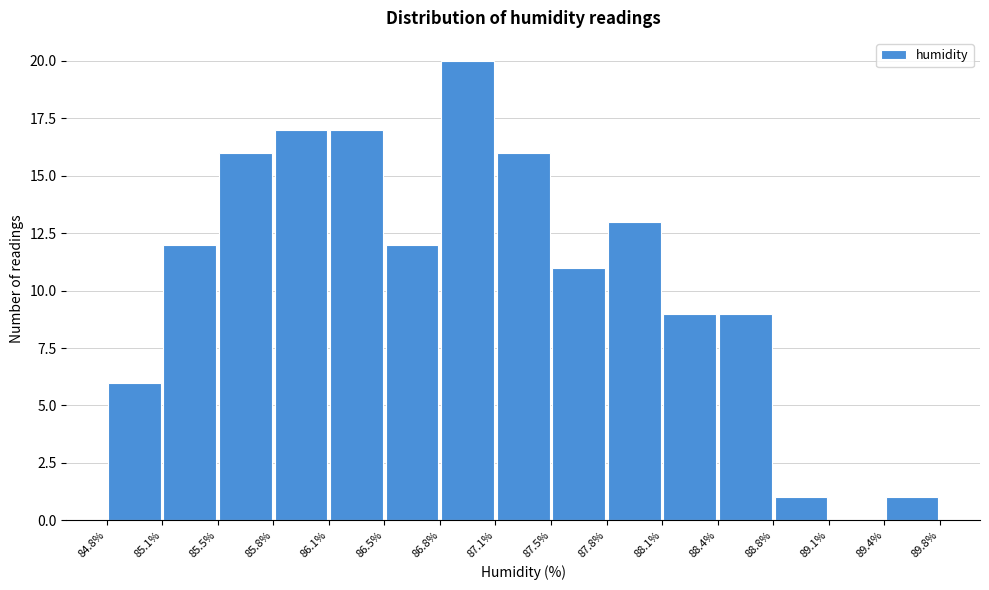

Reading left to right, list every bar in this chart as the range it spans on the x-axis followed by its height. The values are not printed on the chart, so give them approximately, as read against the axis.

84.8% to 85.1%: 6
85.1% to 85.5%: 12
85.5% to 85.8%: 16
85.8% to 86.1%: 17
86.1% to 86.5%: 17
86.5% to 86.8%: 12
86.8% to 87.1%: 20
87.1% to 87.5%: 16
87.5% to 87.8%: 11
87.8% to 88.1%: 13
88.1% to 88.4%: 9
88.4% to 88.8%: 9
88.8% to 89.1%: 1
89.1% to 89.4%: 0
89.4% to 89.8%: 1